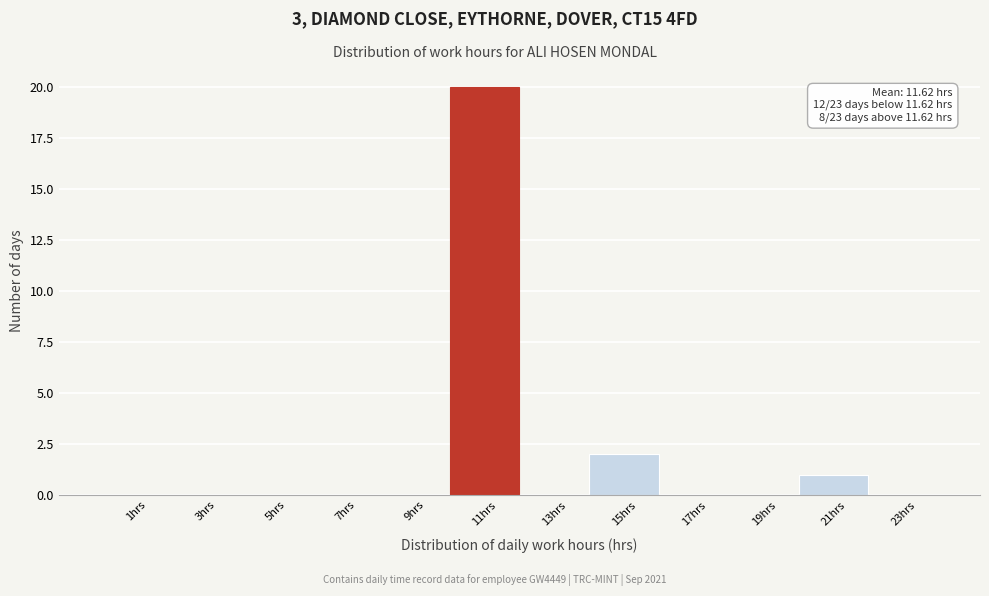

Which range on the x-axis has the tallest bar?

10 to 12